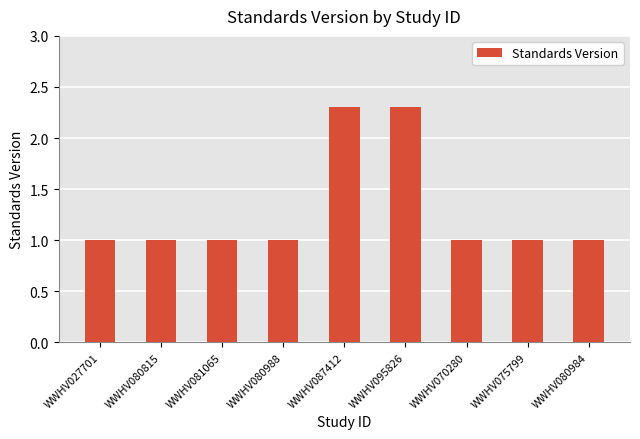

The chart shows a value of 0.3 at WWHV081065. True or false?

False